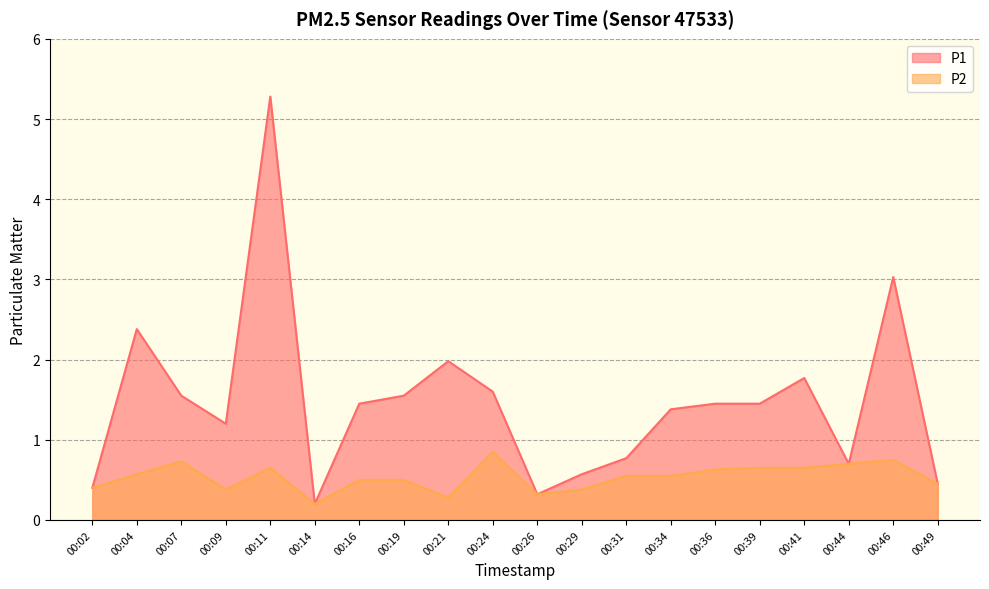

Which category has the highest value in the P1 series?

00:11